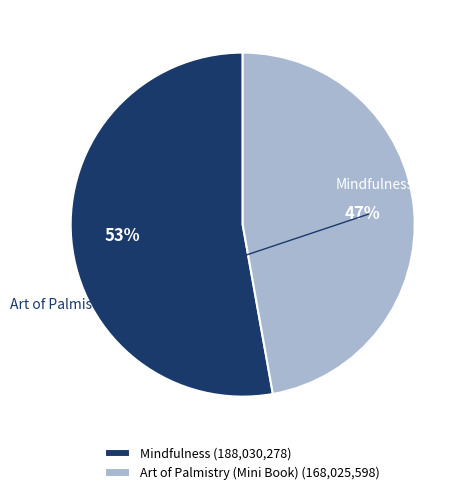

Which slice is the smallest?

Art of Palmistry (Mini Book)